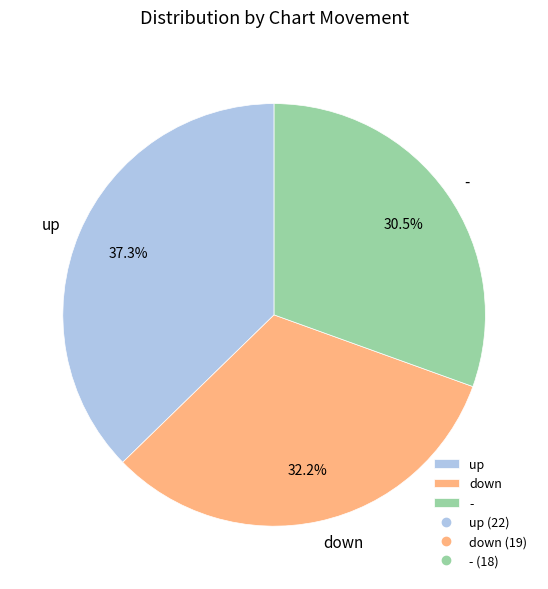

Which slice is the smallest?

-